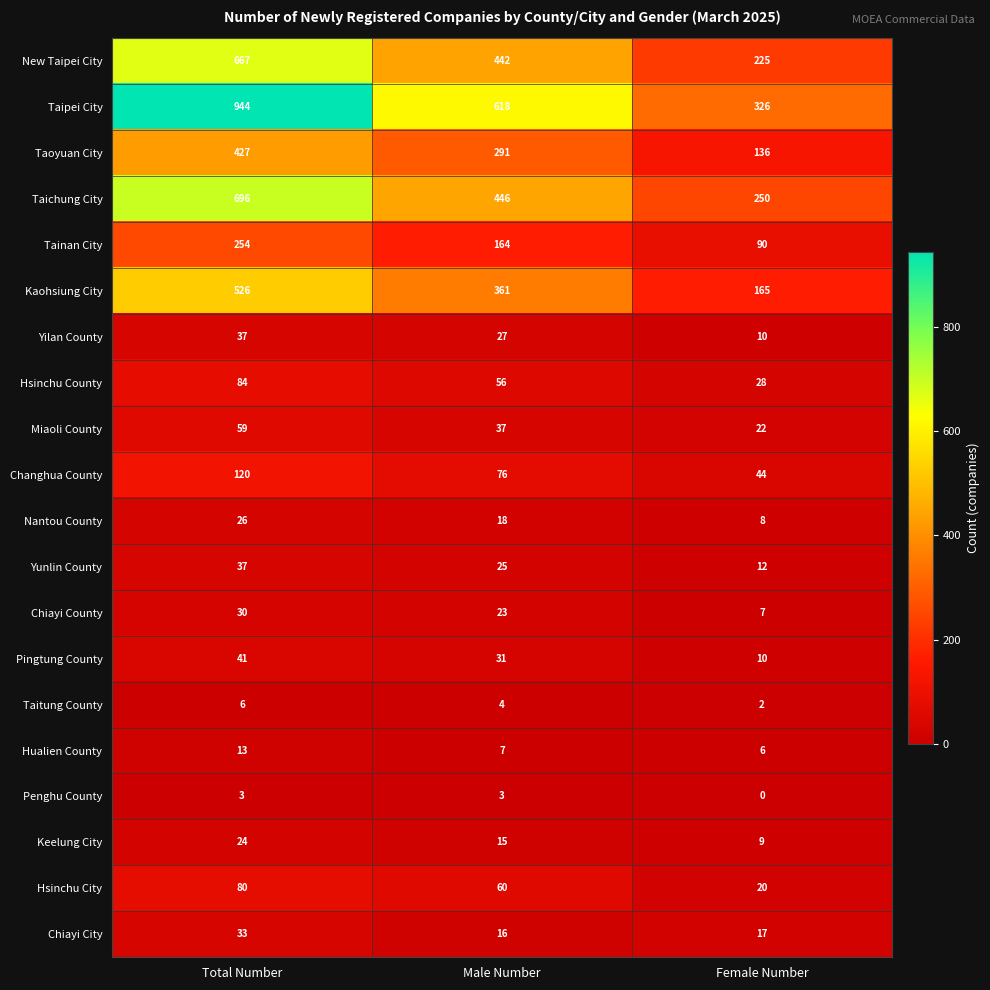

Which series has the largest total across all categories?

Taipei City